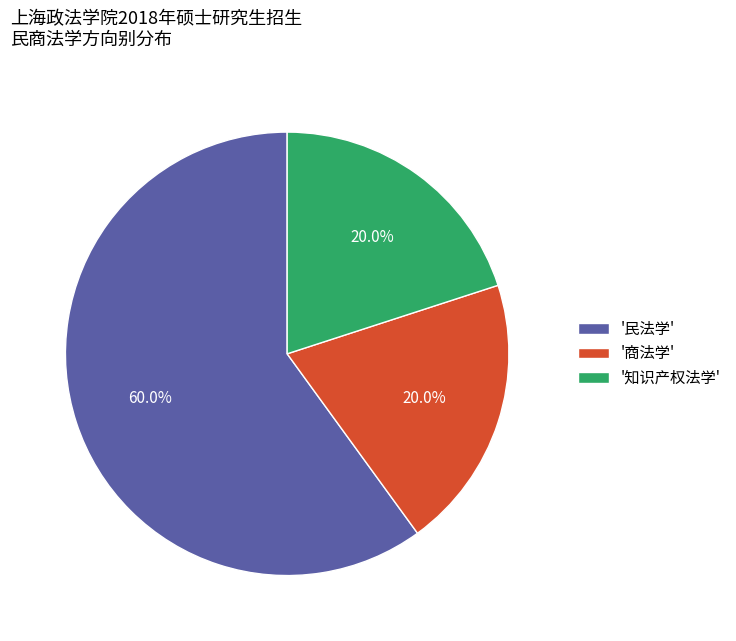

Between '民法学' and '知识产权法学', which is larger?

'民法学'